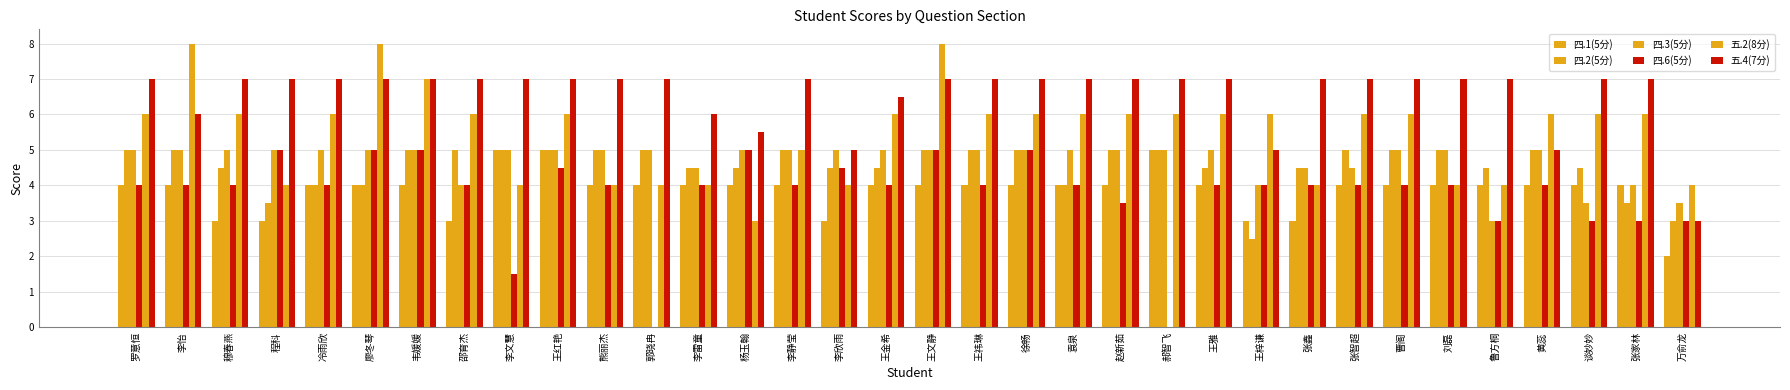

What is the label of the 21st bar from the right?

杨玉翰